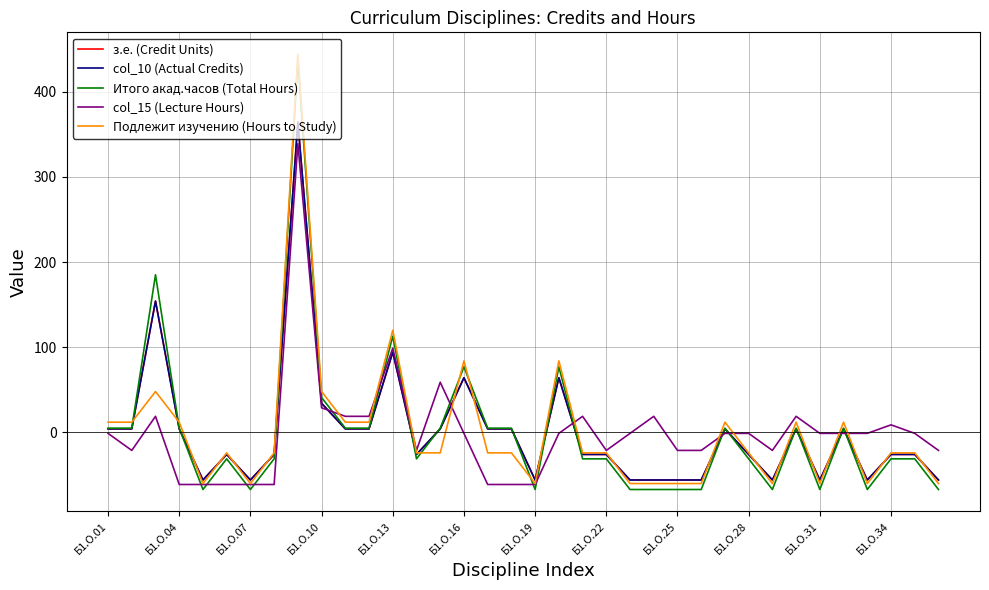

Does the chart have visible grid lines?

Yes